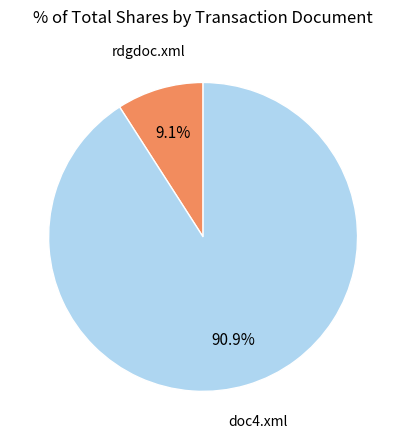

What is the smallest slice in the pie chart?

rdgdoc.xml